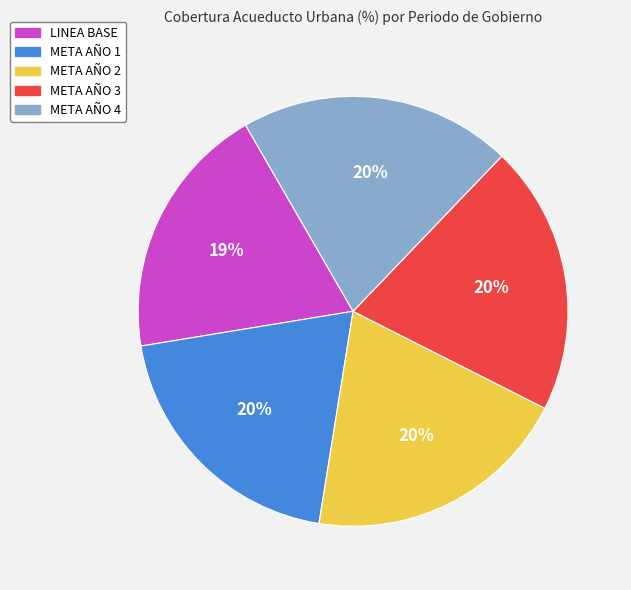

True or false: META AÑO 2 accounts for 32% of the total.

False